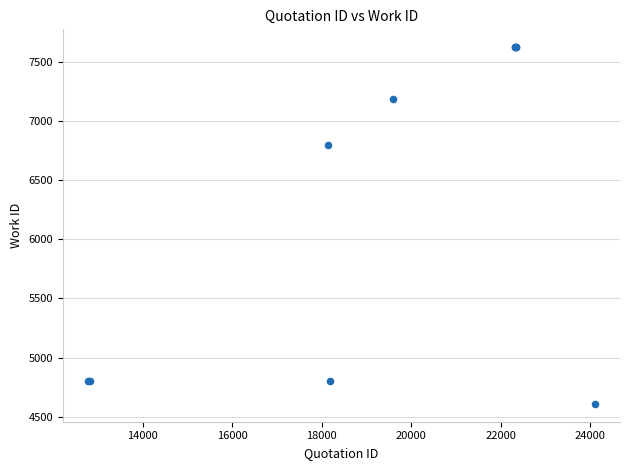

What Y value in the scatter plot is closest to 6116?

6797